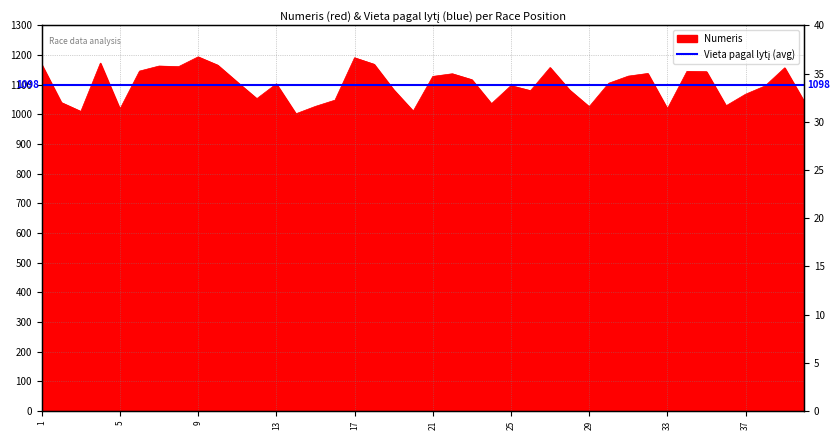

What is the sum of the values at 33 and 22?

2156